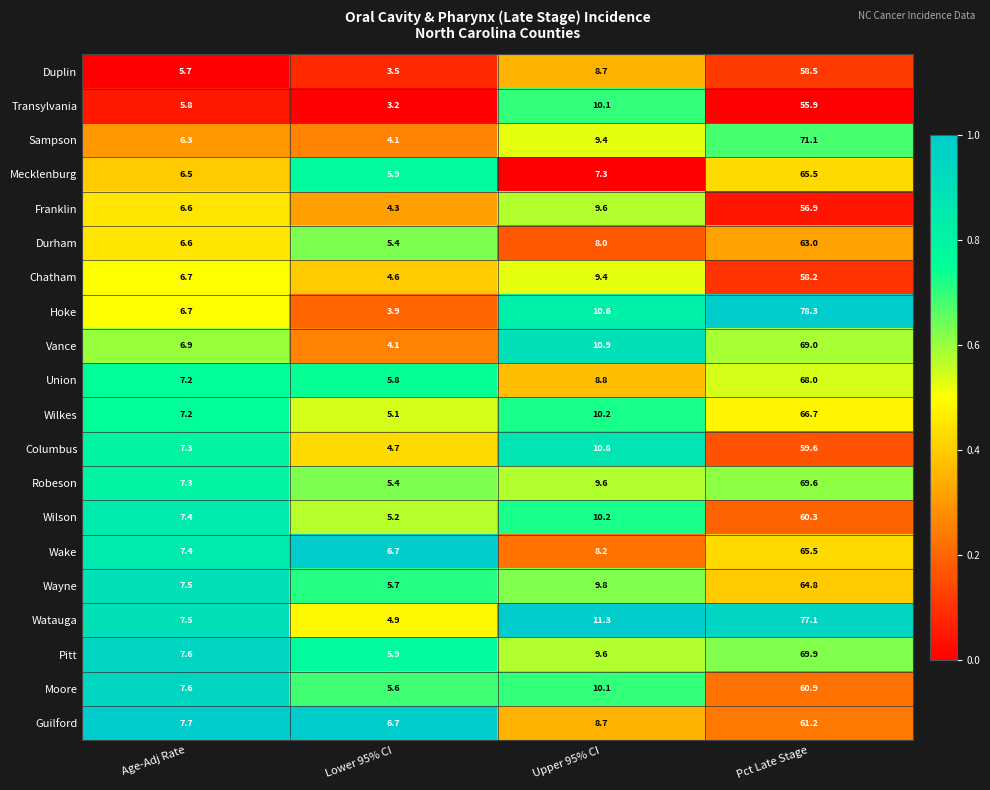

What is the difference between the Sampson values at Age-Adj Rate and Pct Late Stage?

64.8